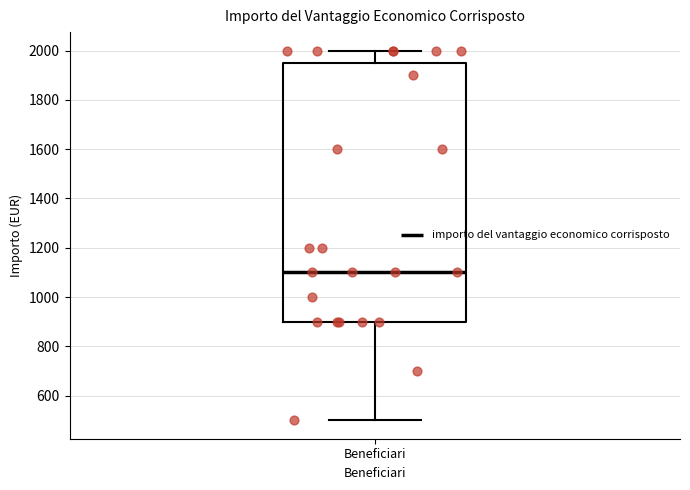

Read this box plot against the y-axis: the position of the median line, the range covered by the box, and the ends of both whiskers. The values are not printed on the chart, so give them approximately, as read against the axis.

median 1100, box 900 to 1960, whiskers 500 to 2000